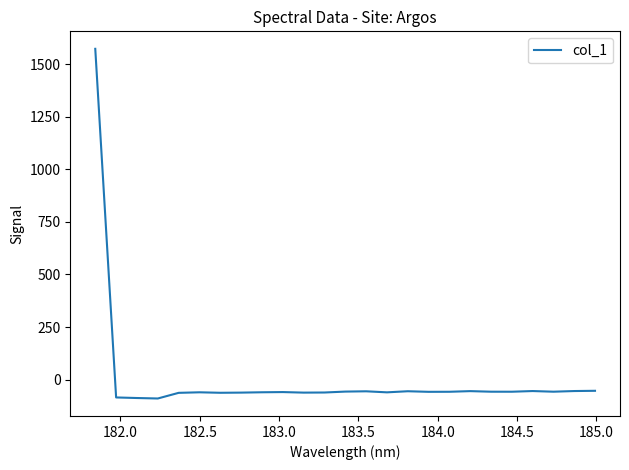

What is the maximum value shown in the chart?

1572.8